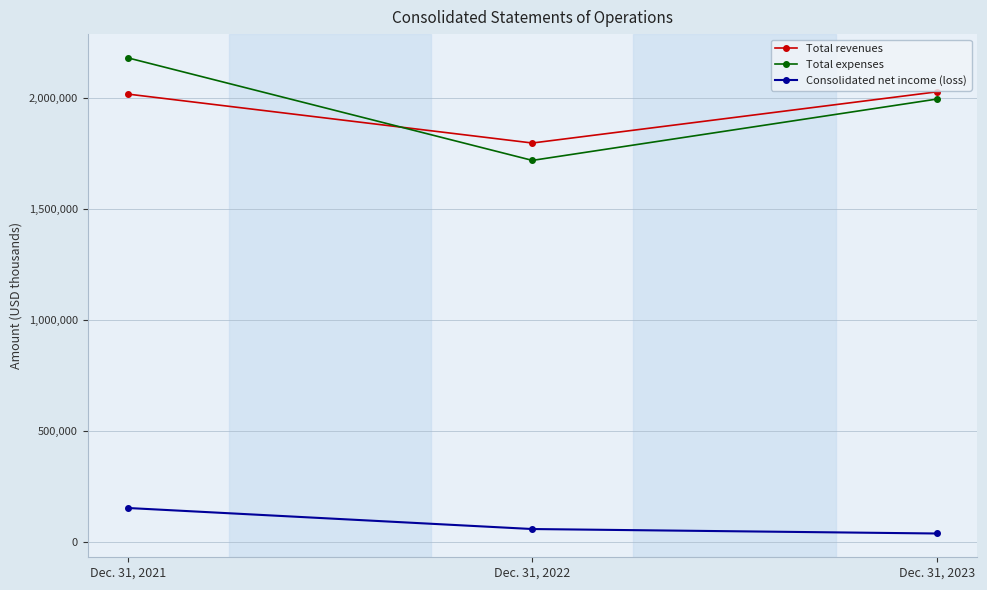

Is the value of Consolidated net income (loss) at Dec. 31, 2023 greater than the value of Total expenses at Dec. 31, 2021?

No